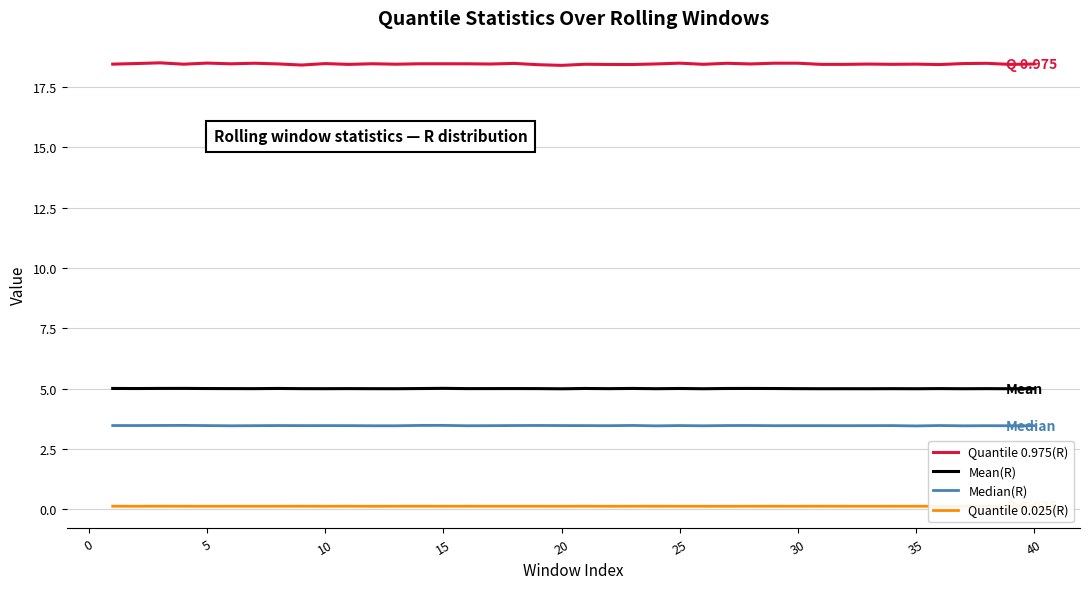

What is the maximum value shown in the chart?

18.5